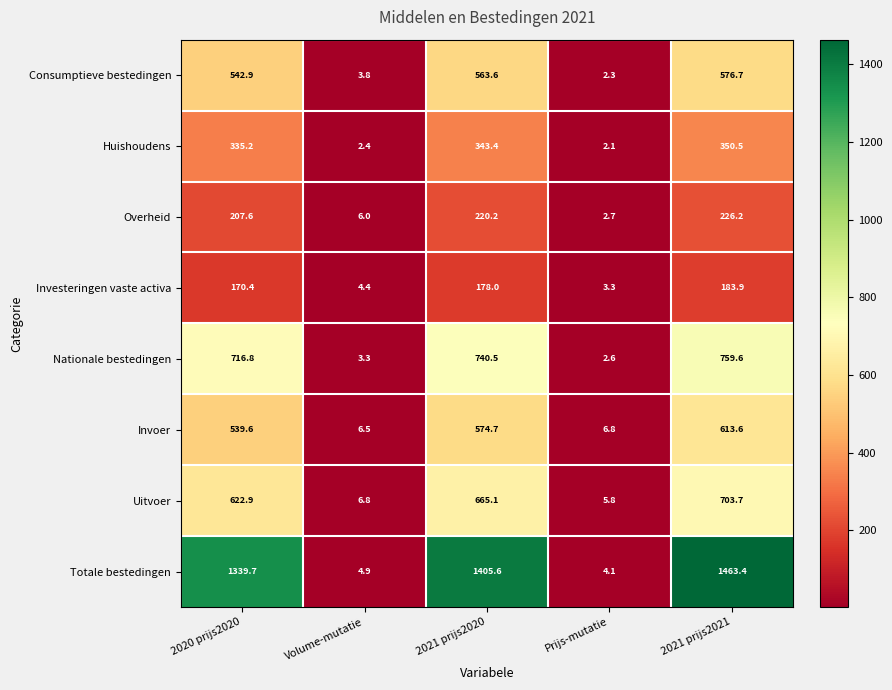

What is the sum of all Investeringen vaste activa values?

540.0